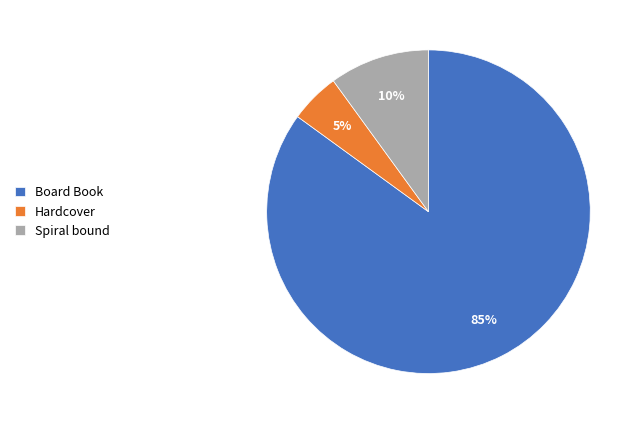

To the nearest percent, what percentage of the pie is Board Book?

85%